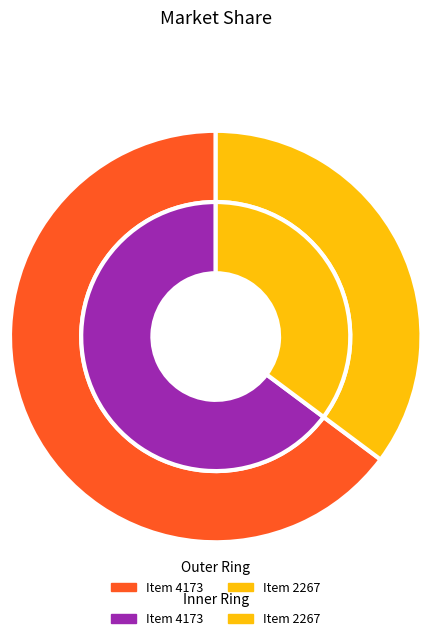

Does any single category account for the majority?

Yes